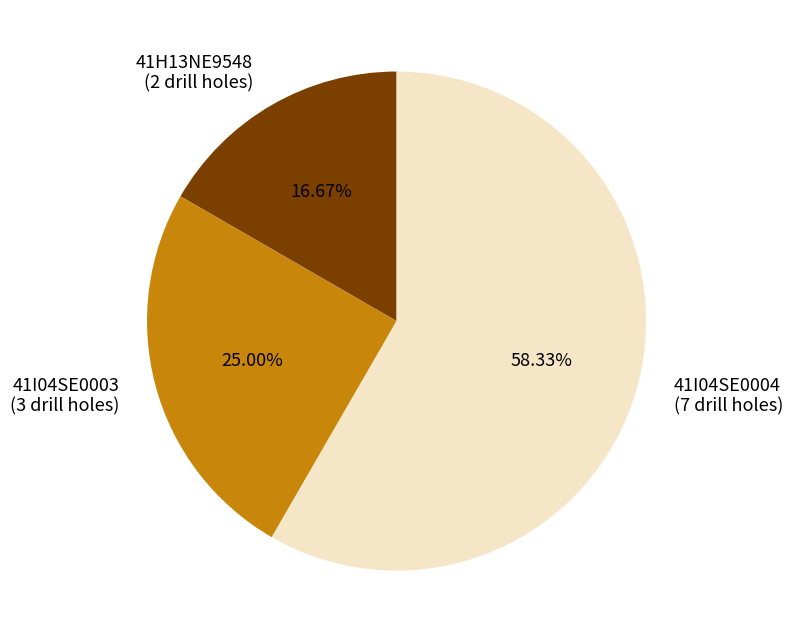

Is there any slice that represents more than half of the pie?

Yes